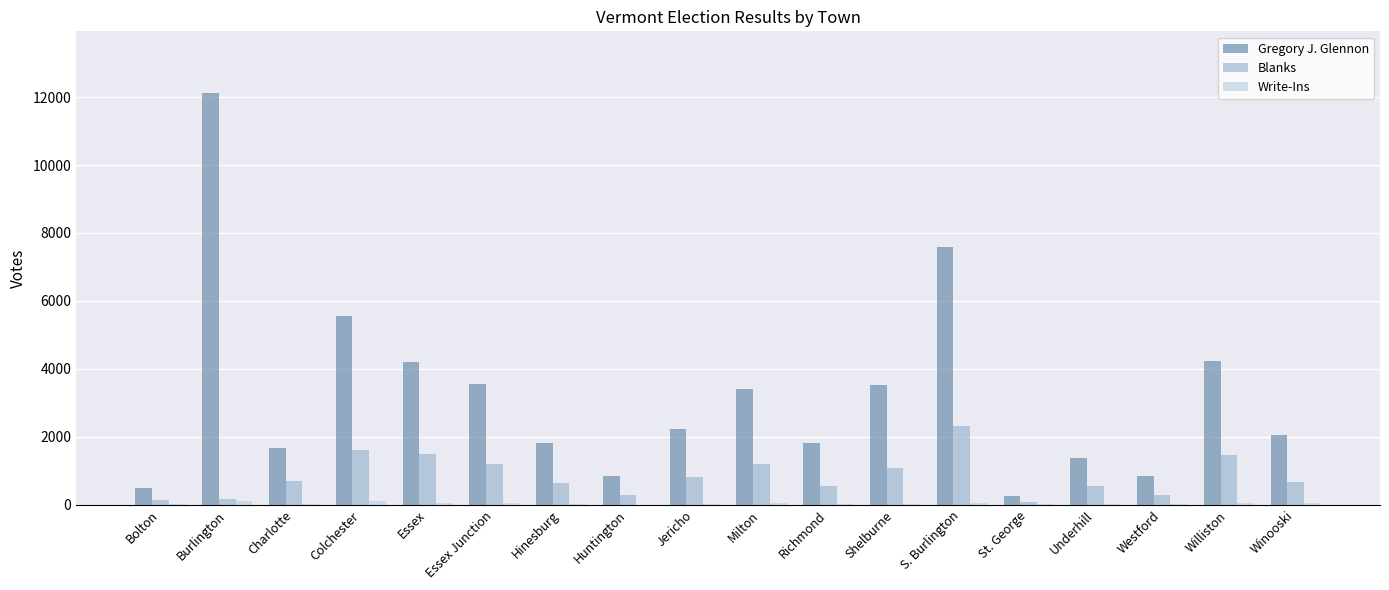

What is the maximum value shown in the chart?

12119